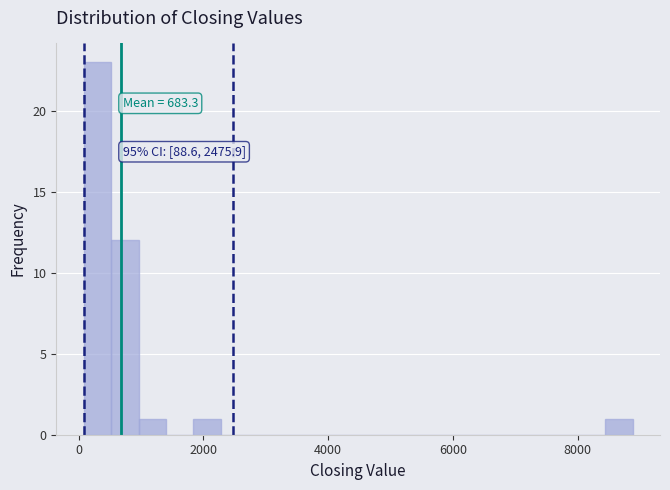

Around what value on the x-axis is the tallest bar? Give the approximate position of its centre, as read against the axis.

400